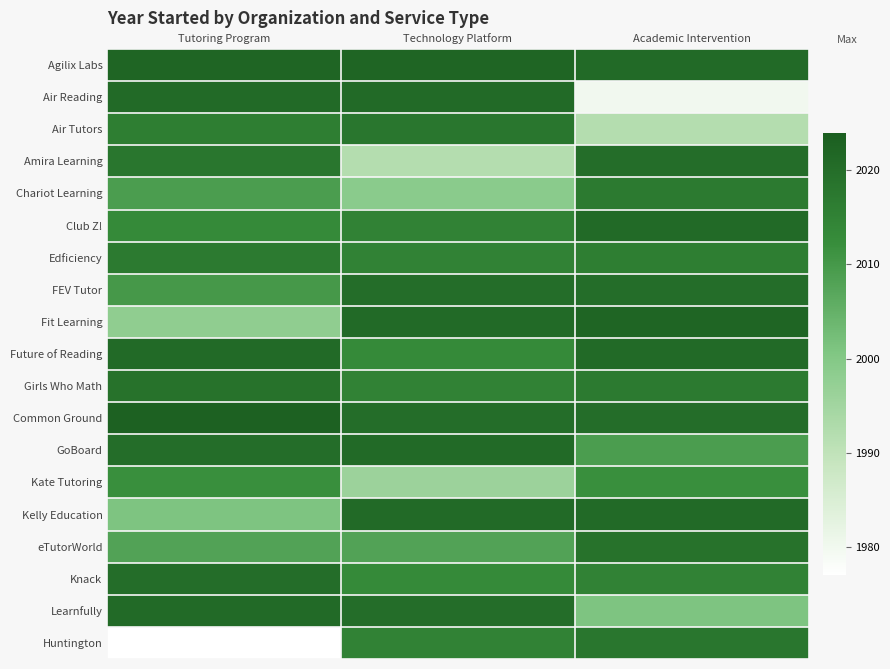

What is the maximum value shown in the chart?

2023